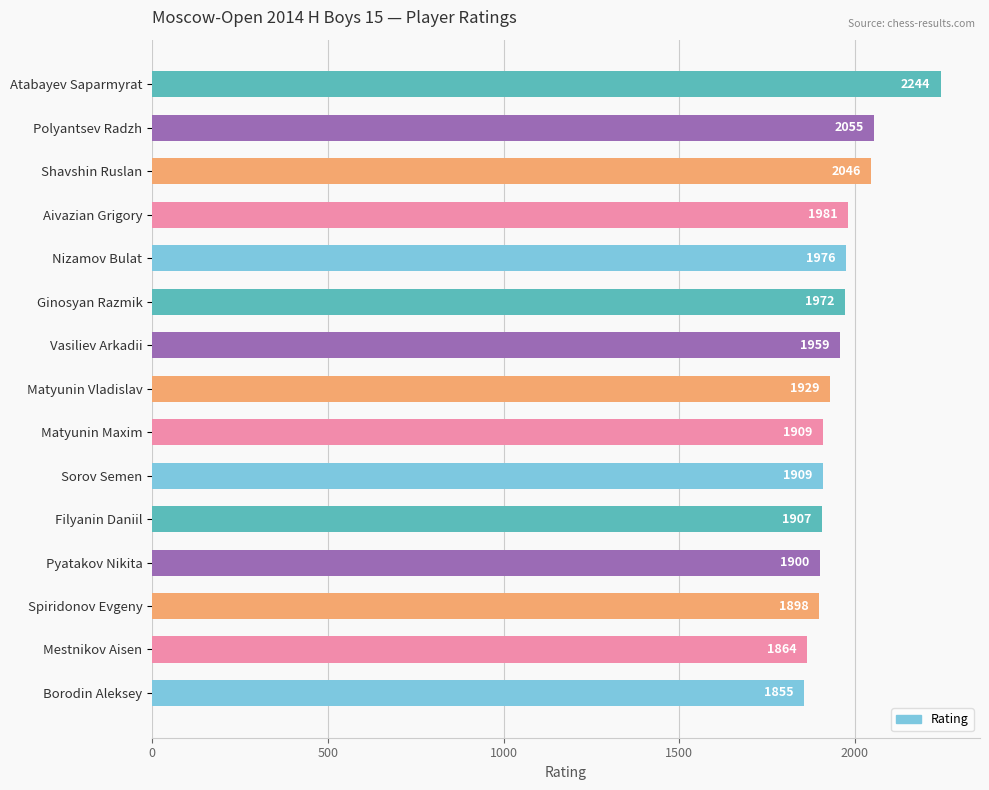

The value at Vasiliev Arkadii is 1053. True or false?

False